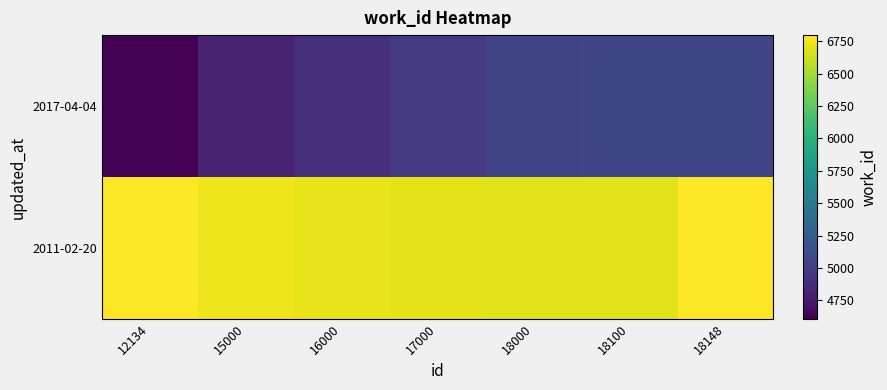

Reading left to right, transcribe all the data shown in this chart.

2017-04-04: 12134=4610.0	15000=4829.7	16000=4906.3	17000=4983.0	18000=5059.7	18100=5067.3	18148=5071.0
2011-02-20: 12134=6797.0	15000=6744.9	16000=6726.7	17000=6708.5	18000=6690.3	18100=6688.5	18148=6797.0